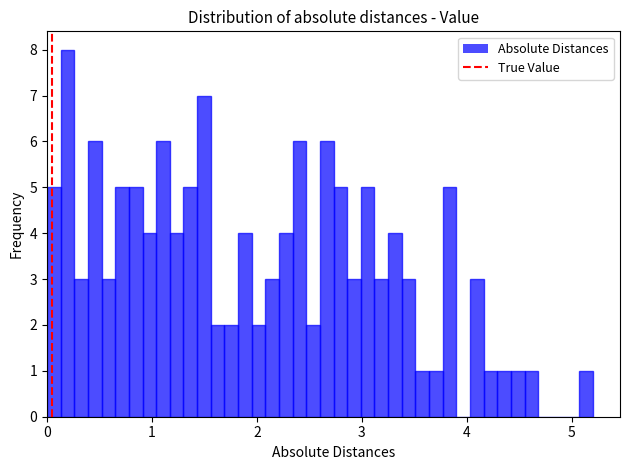

Read against the x-axis, roughly where is the centre of the tallest bar?

0.2